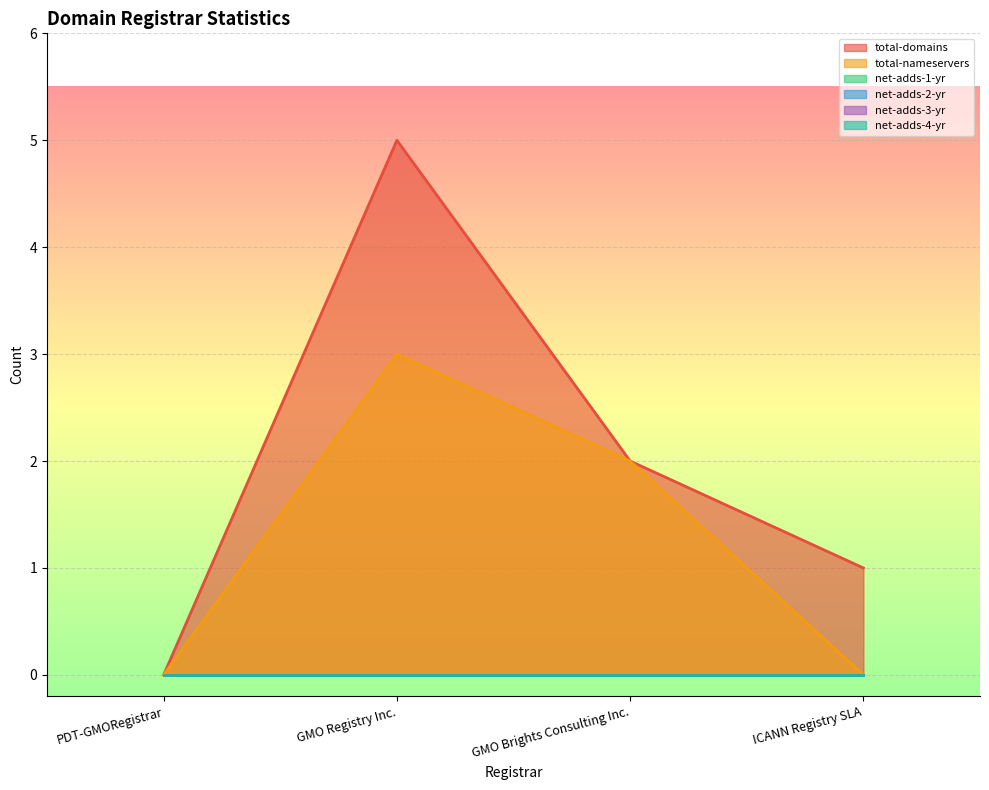

True or false: total-domains and net-adds-2-yr cross at least once.

False